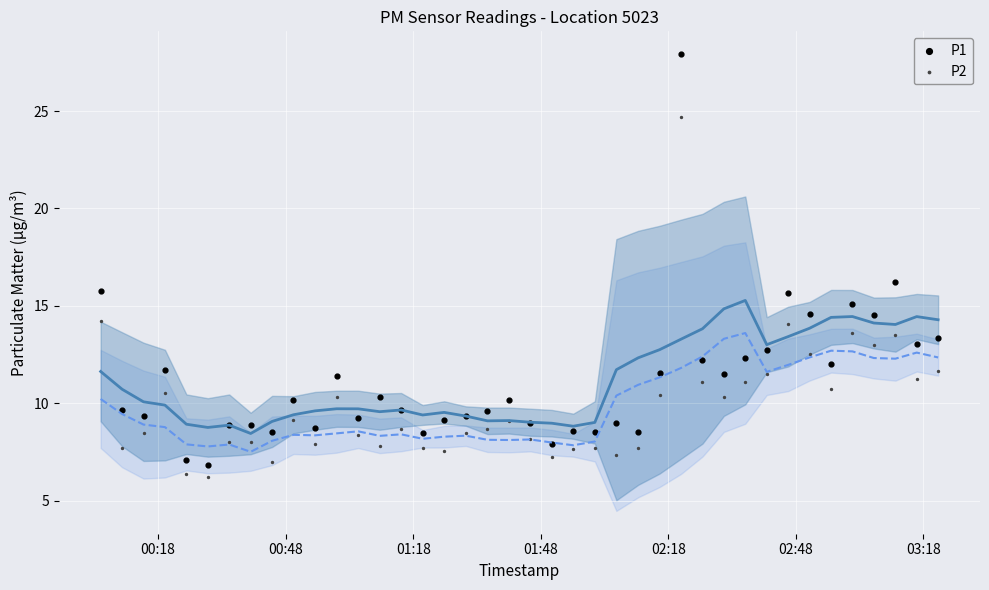

Which series contains the highest Y value?

P1